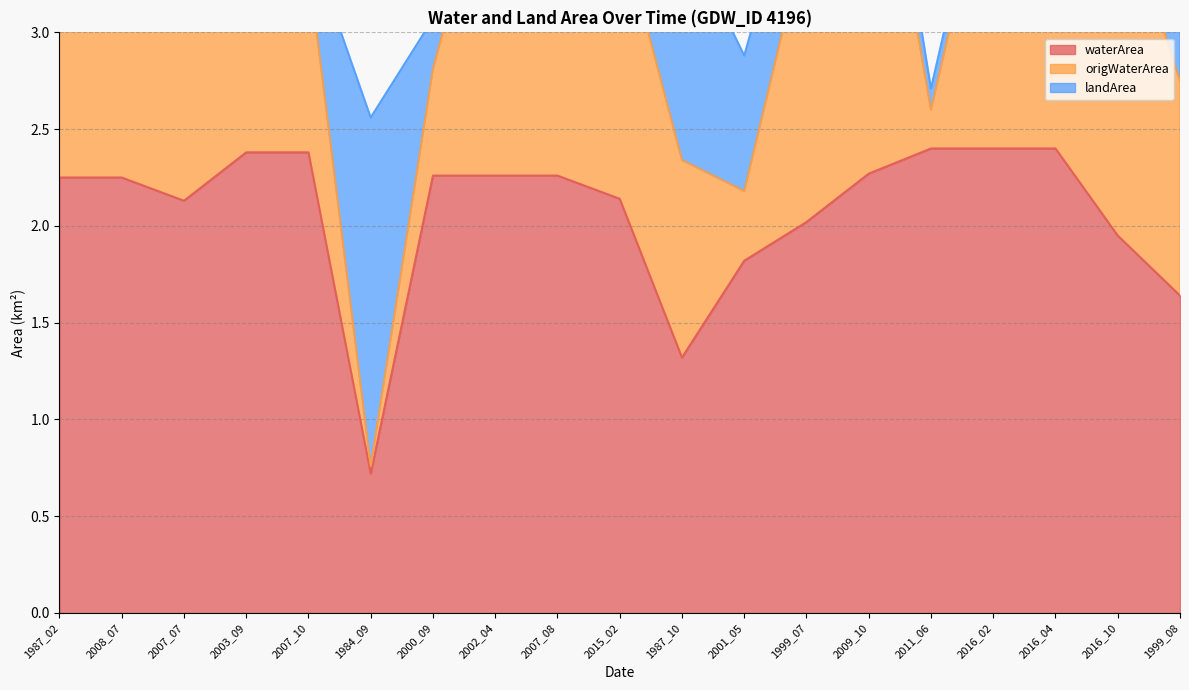

Where does the origWaterArea series first go above 3?

1987_02